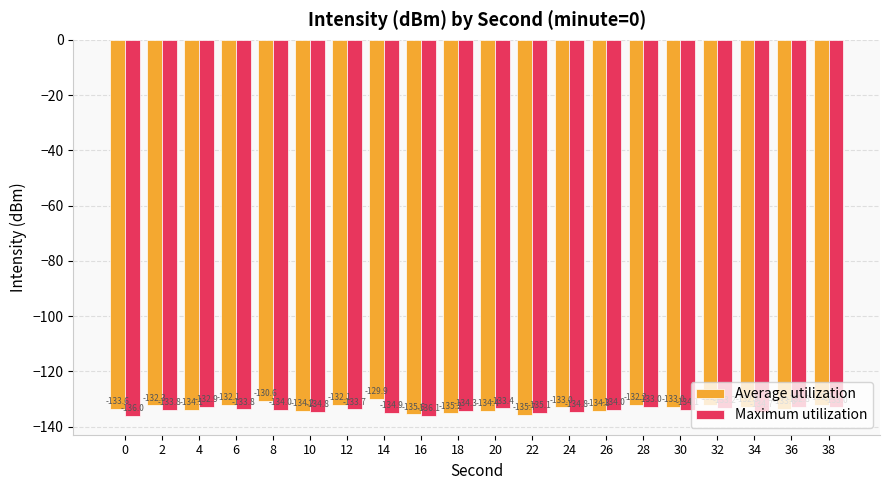

Which series has the largest total across all categories?

Average utilization